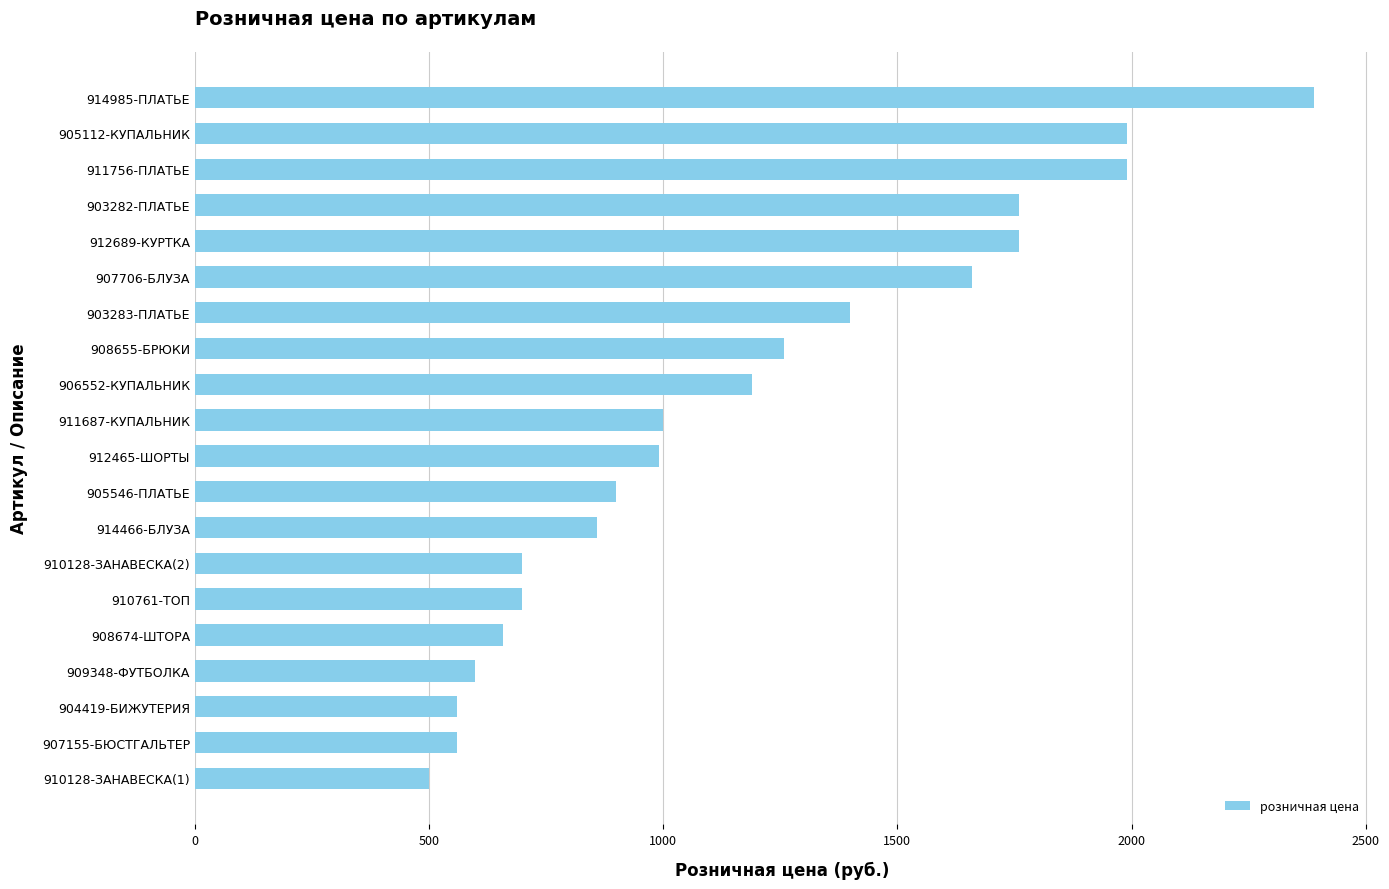

Approximately how many times larger is the value at 912465-ШОРТЫ compared to 903283-ПЛАТЬЕ?

0.7